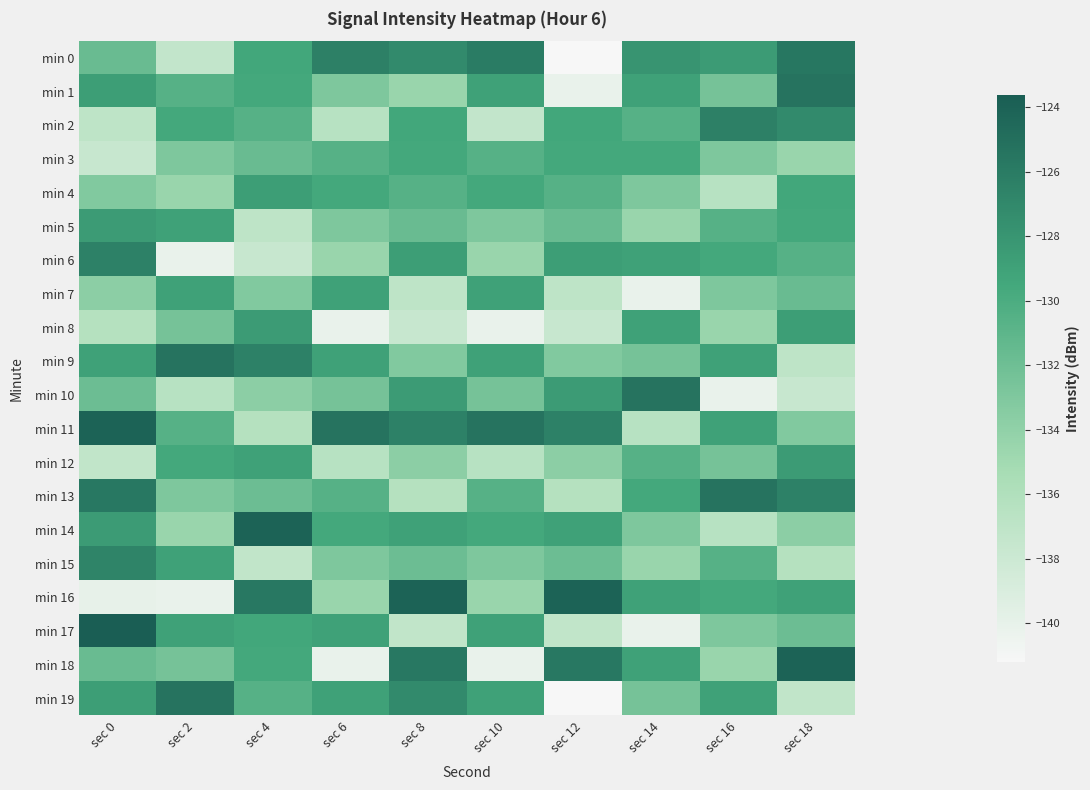

What is the total value across all series at sec 16?

-2633.2